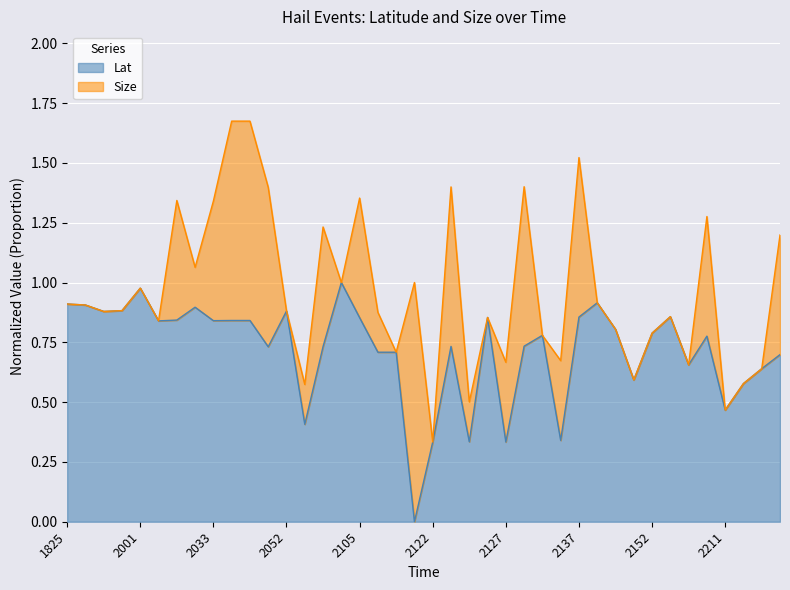

True or false: Lat has a value of 0.9 at 2052.

True